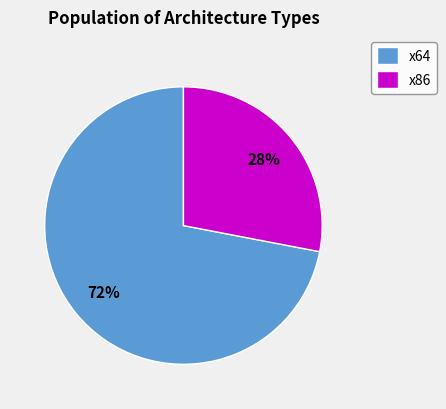

True or false: x64 accounts for 72% of the total.

True